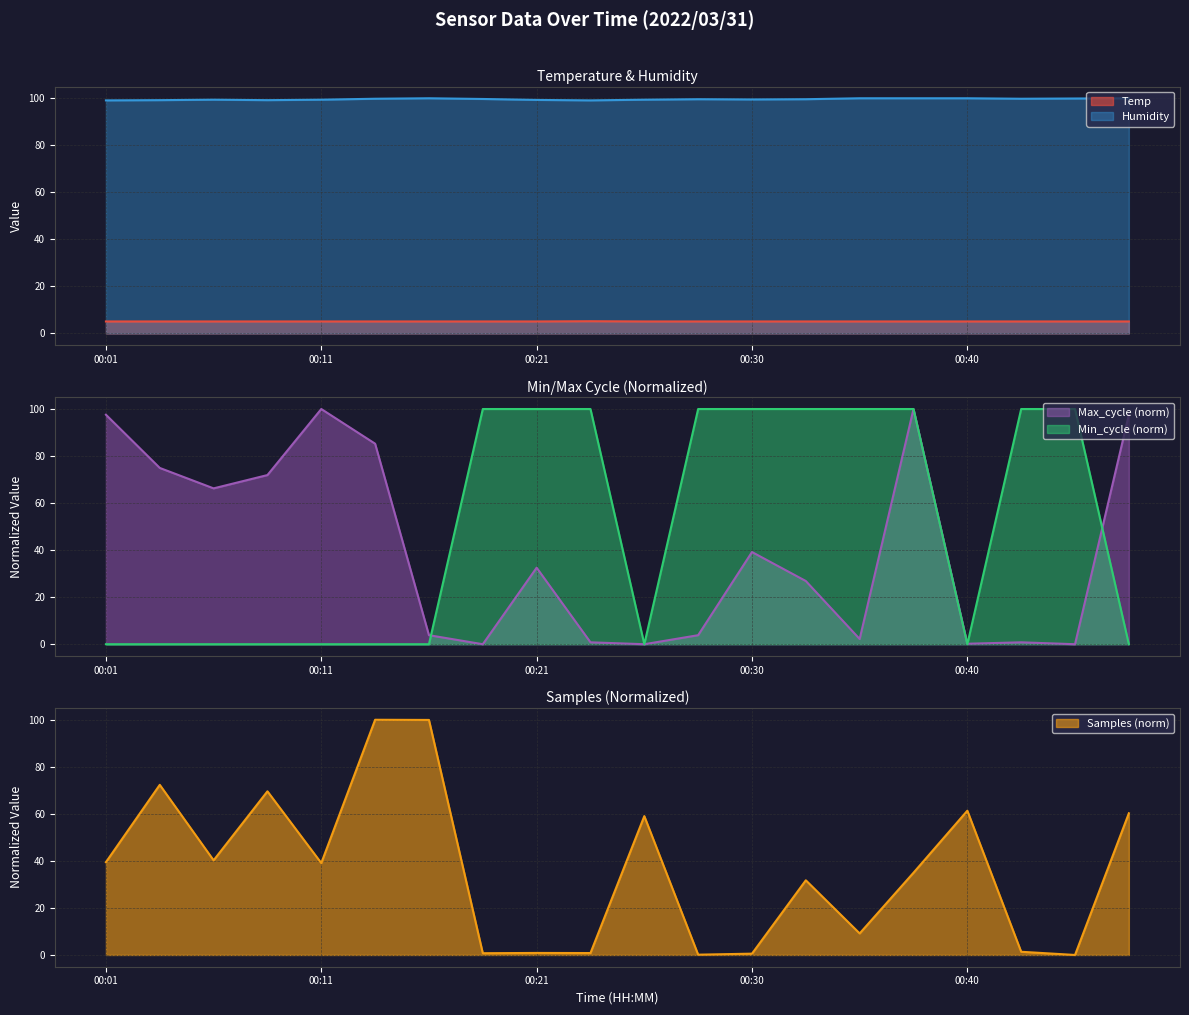

Between which two adjacent categories do Humidity and Max_cycle first intersect?

00:08 and 00:11